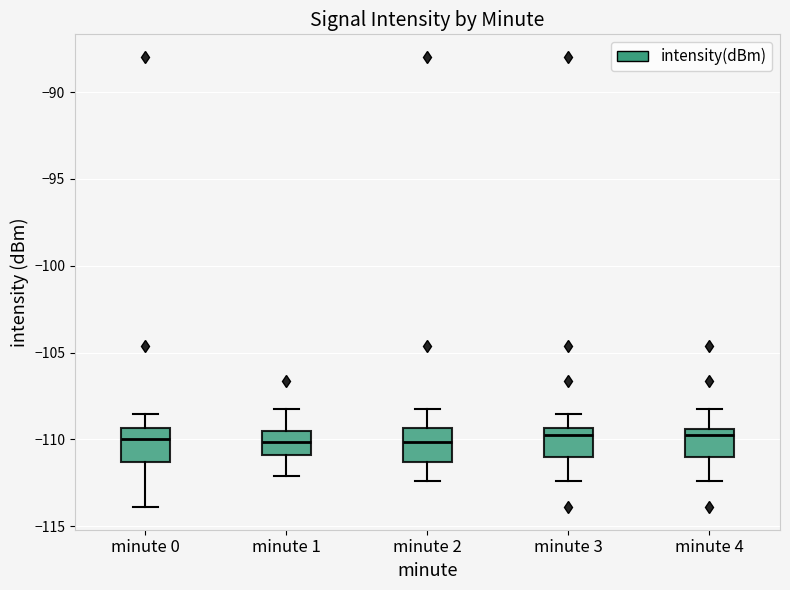

Reading left to right, transcribe this box plot: for each box, give where its median line is, the range the box spans, and where its two whiskers end, as read against the y-axis. The values are not printed on the chart, so give them approximately, as read against the axis.

minute 0: median -110.0, box -111.5 to -109.5, whiskers -114.0 to -108.5
minute 1: median -110.0, box -111.0 to -109.5, whiskers -112.0 to -108.5
minute 2: median -110.0, box -111.5 to -109.5, whiskers -112.5 to -108.5
minute 3: median -110.0, box -111.0 to -109.5, whiskers -112.5 to -108.5
minute 4: median -109.5 (just below the box's upper edge), box -111.0 to -109.5, whiskers -112.5 to -108.5